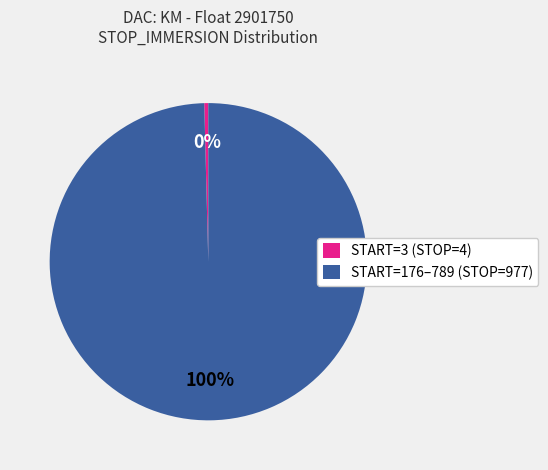

Is there any slice that represents more than half of the pie?

Yes